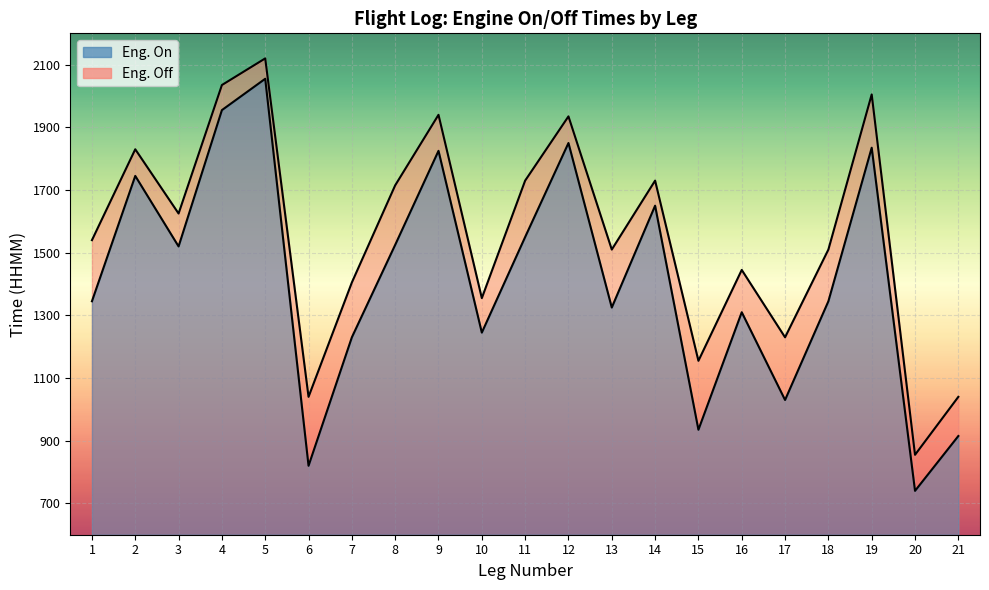

How many data points does each series have?

21